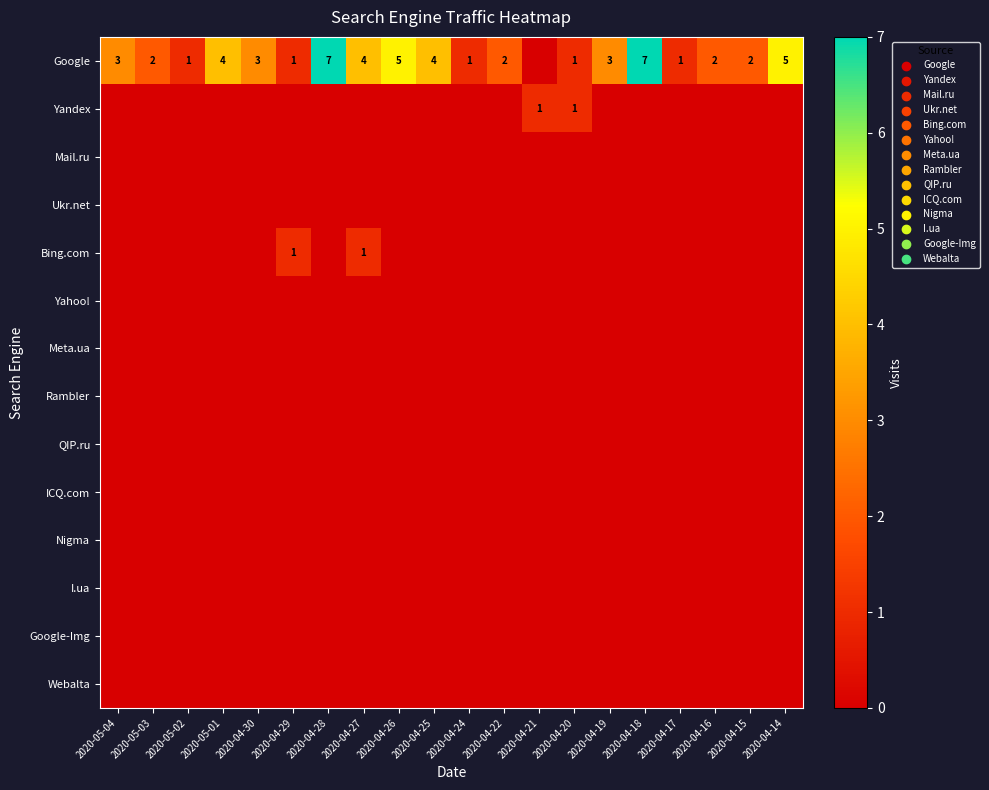

Which category has the lowest value in the QIP.ru series?

2020-05-04